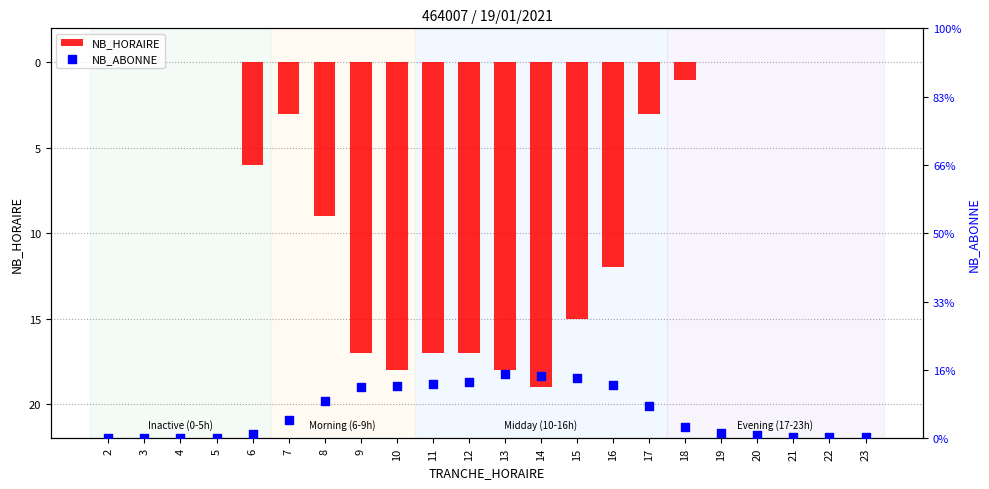

What are all the series names shown in the legend?

NB_HORAIRE, NB_ABONNE